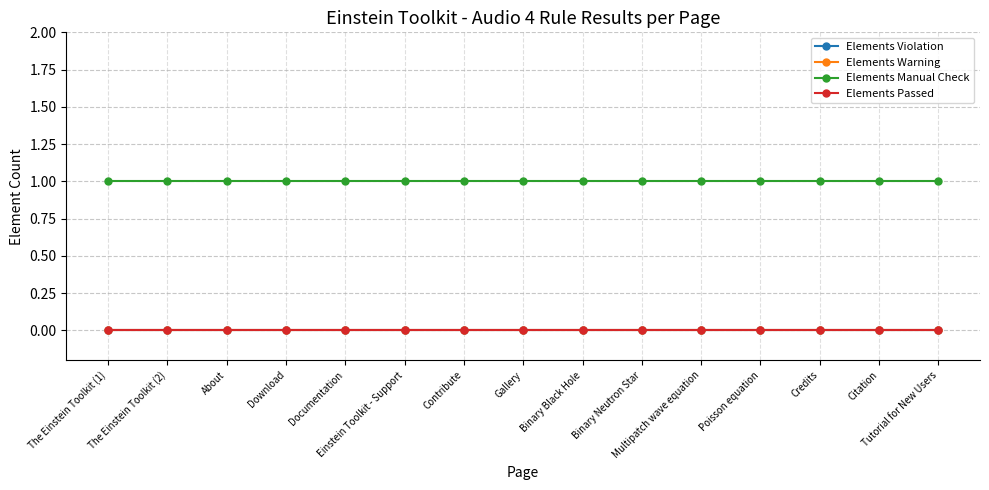

What is the value of the Elements Manual Check point at the 15th from the left?

1